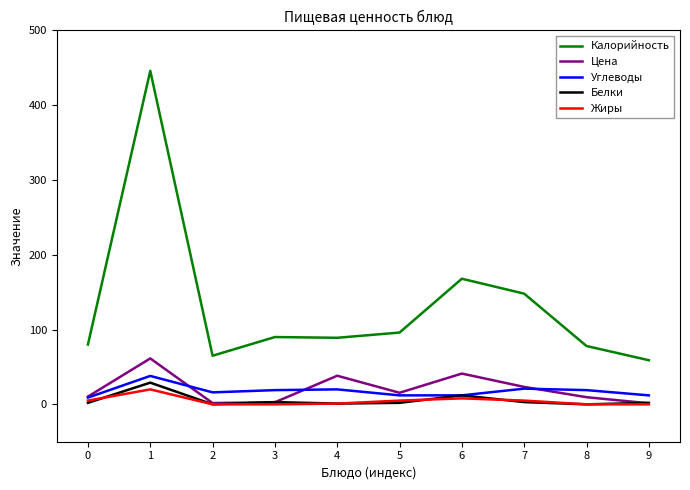

Count the number of categories in the chart.

10